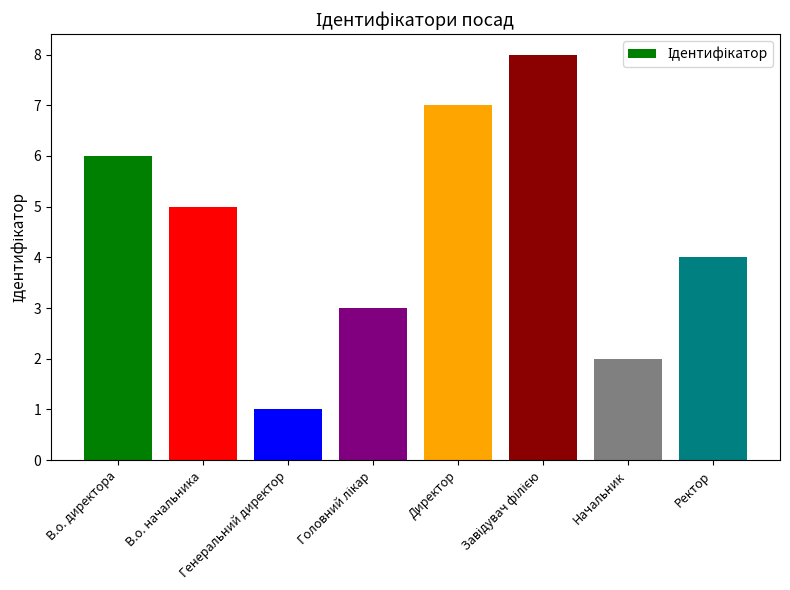

How many bars are there in total?

8